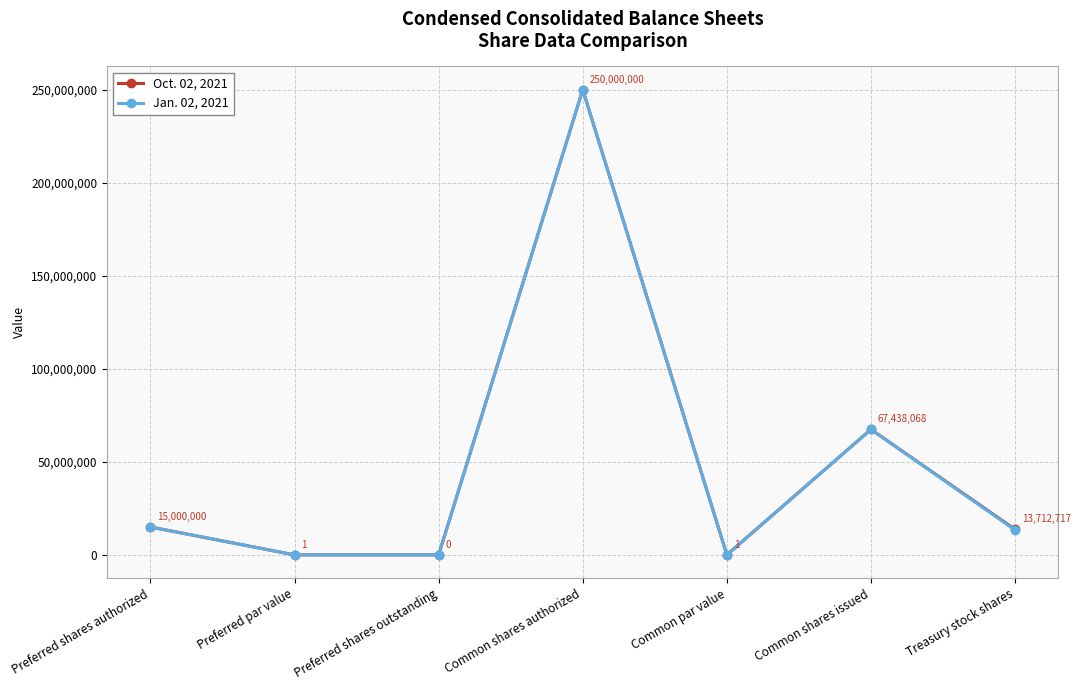

Is it true that Jan. 02, 2021 equals 15000000 at Preferred shares authorized?

True